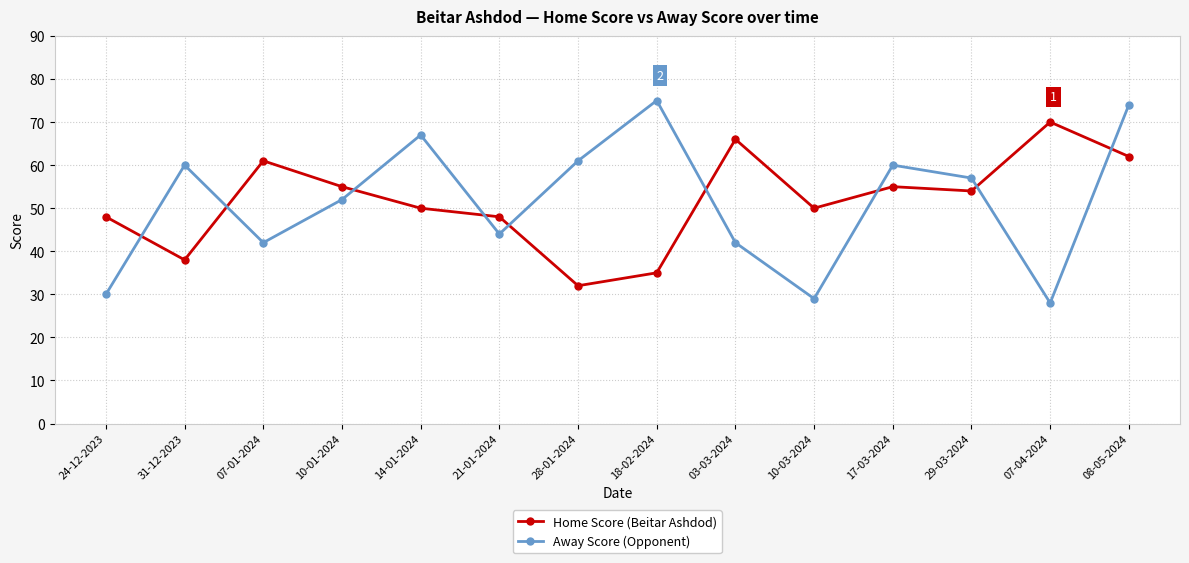

What is the approximate value of Away Score (Opponent) at 07-01-2024, to the nearest 10?

40